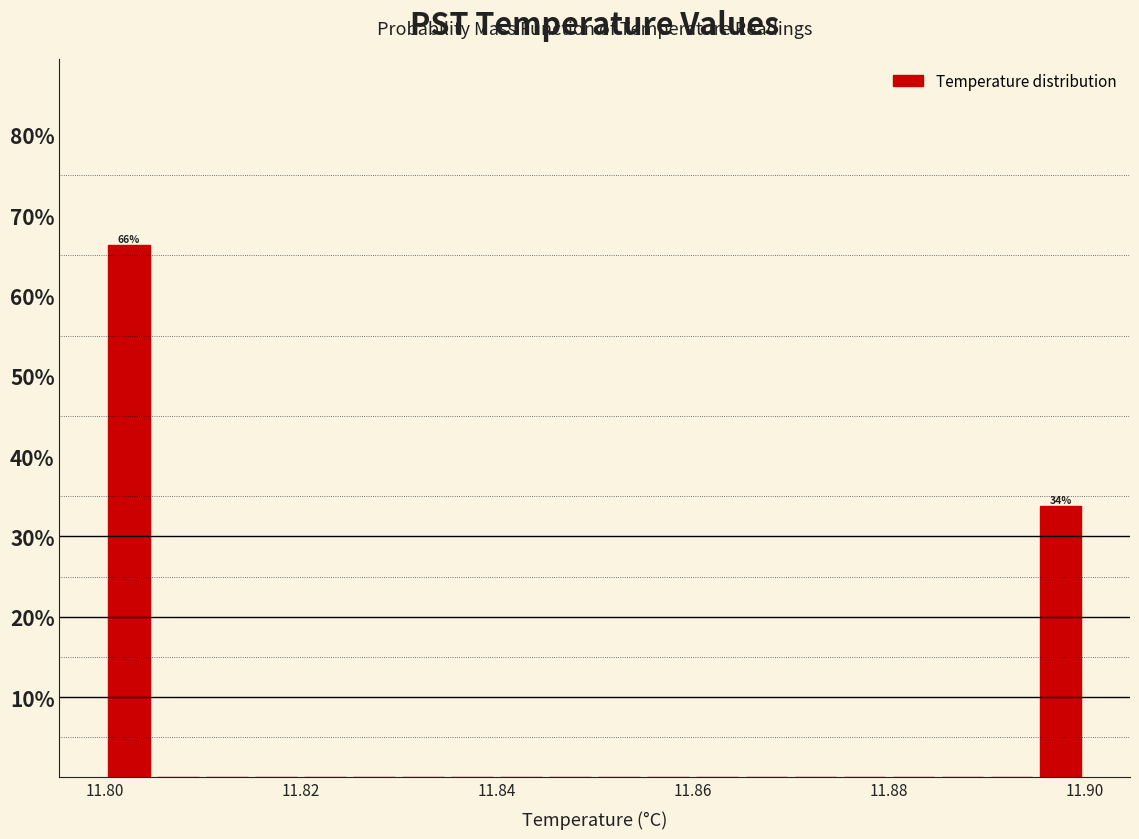

Read against the x-axis, roughly where is the centre of the tallest bar?

11.802